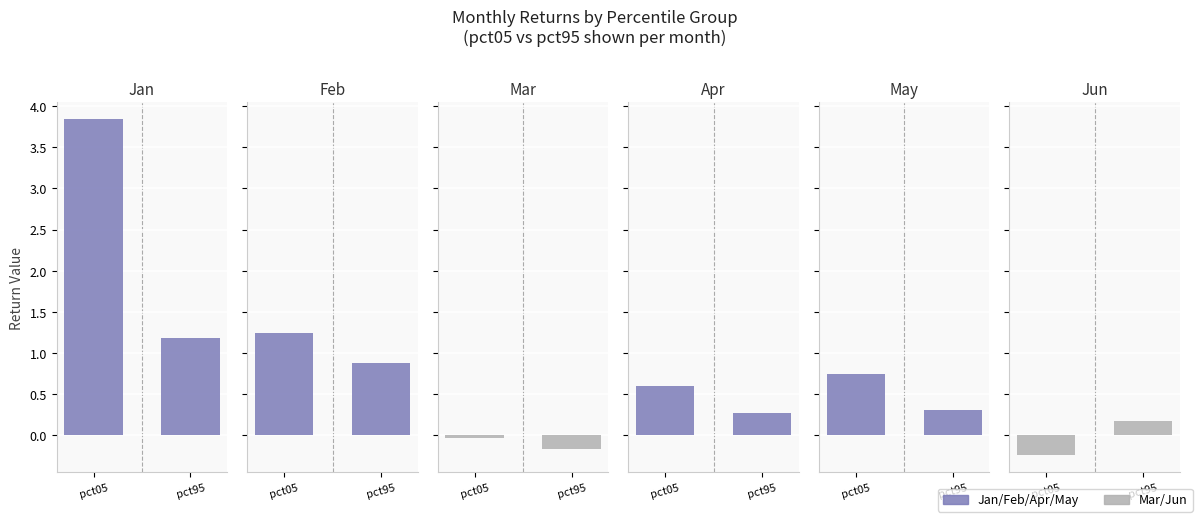

Count the number of data series in this chart.

6